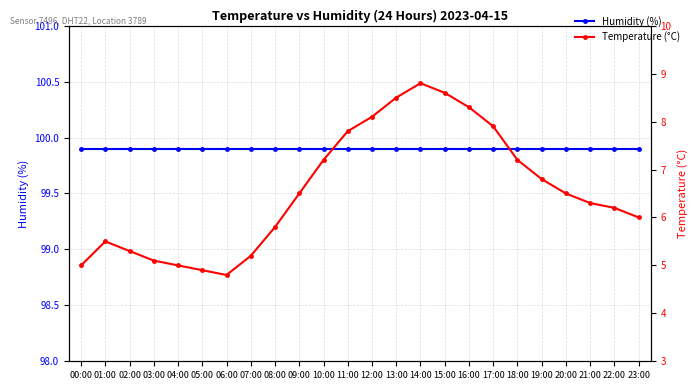

Which has a higher value, 09:00 or 00:00?

09:00